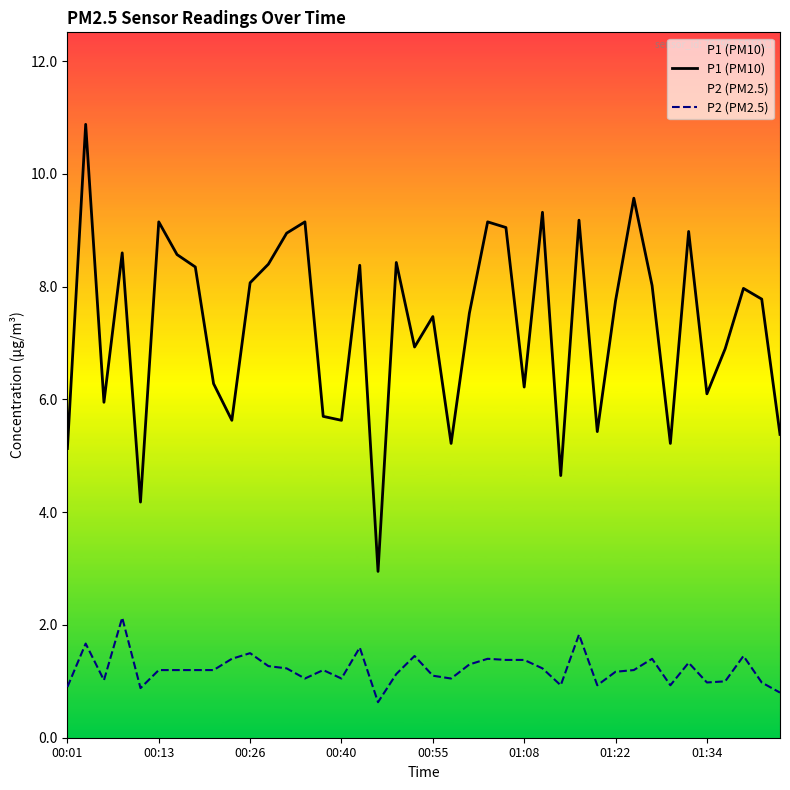

At how many categories does at least one series exceed 1?

40